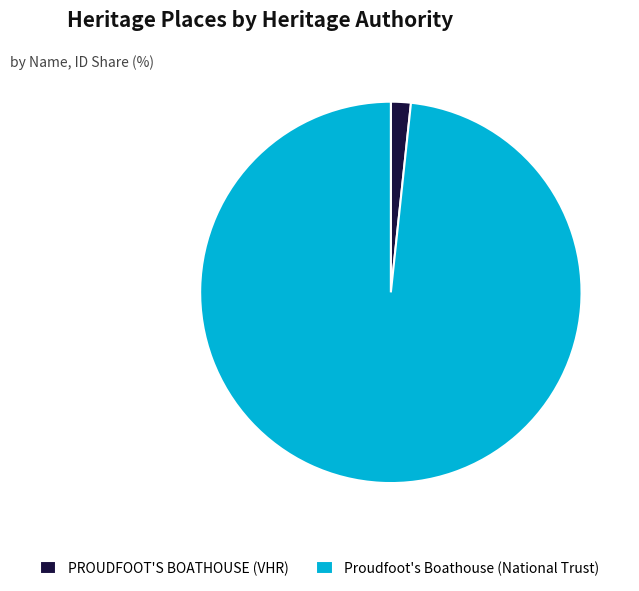

Which has a higher value, Proudfoot's Boathouse or PROUDFOOT'S BOATHOUSE?

Proudfoot's Boathouse